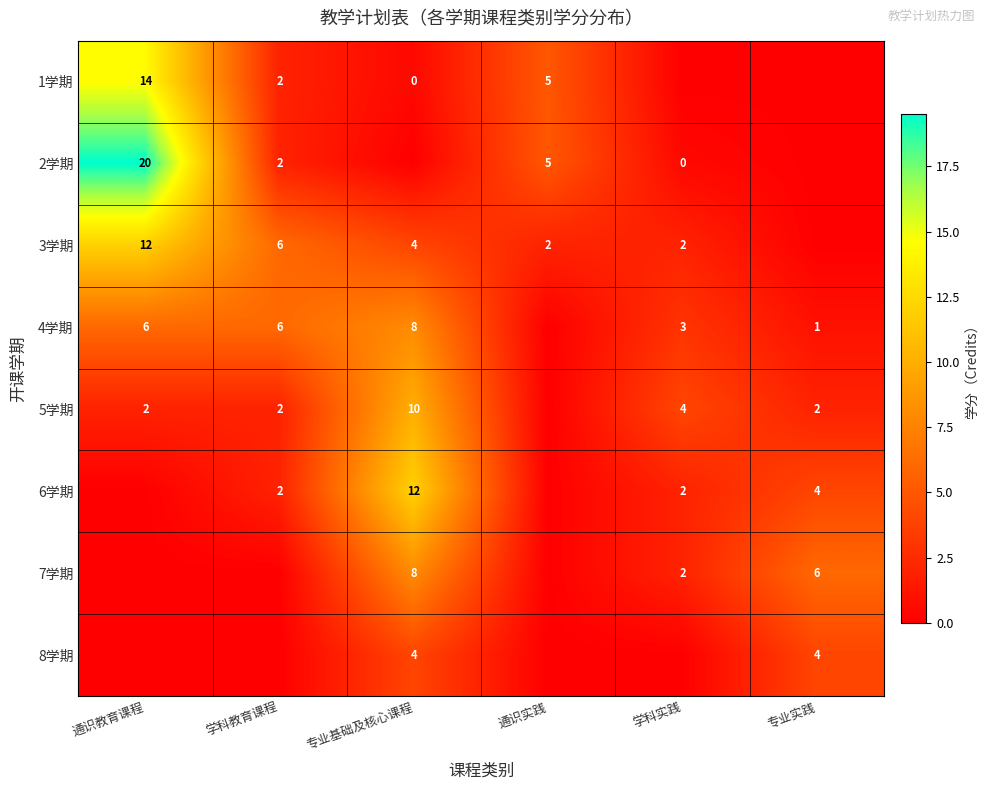

The 4学期 series shows 2 at 通识教育课程. True or false?

False